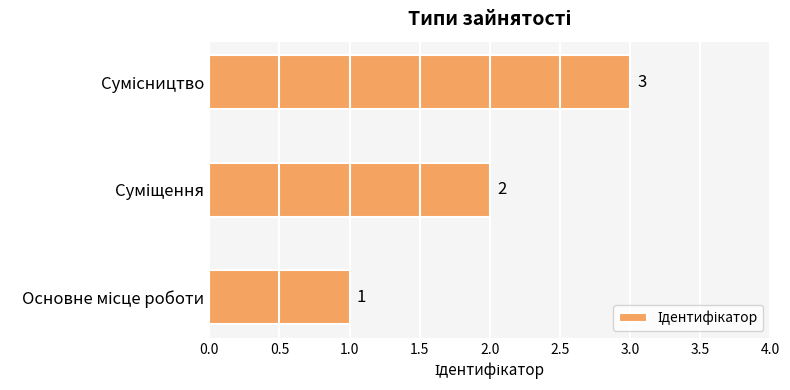

What is the greatest value displayed?

3